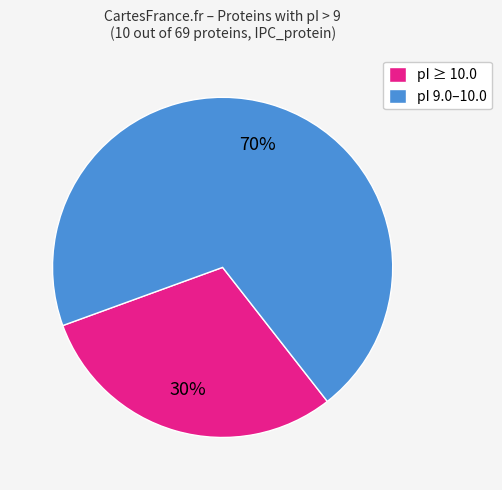

Which slice is the largest?

pI 9.0–10.0